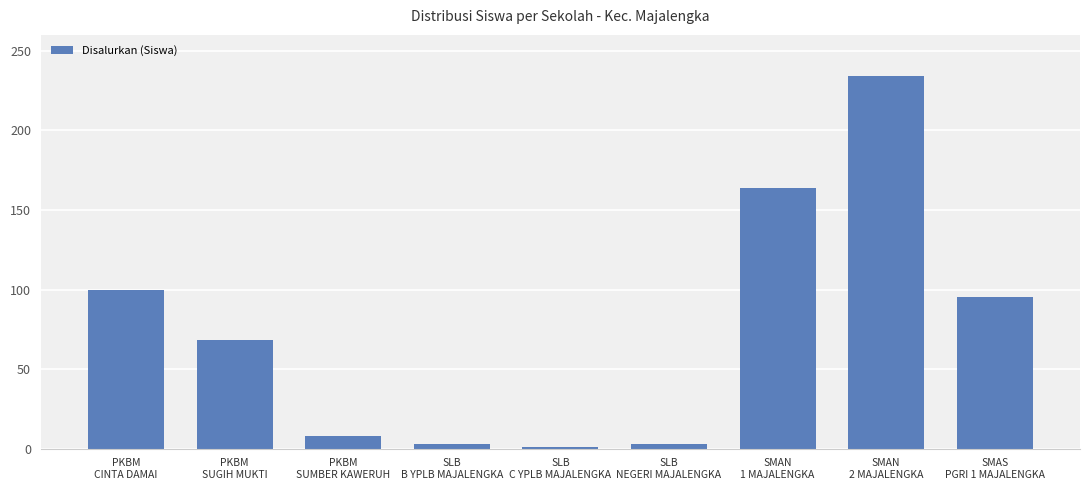

What is the sum of all values?

676